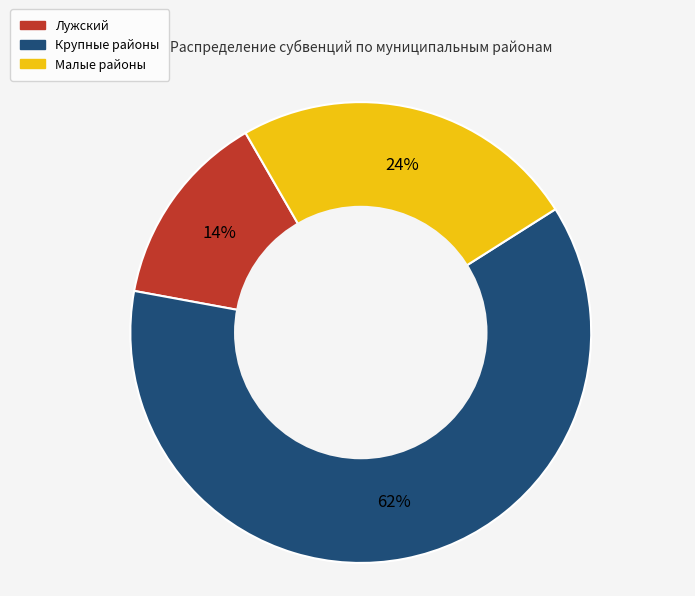

Count the number of slices in the pie.

3